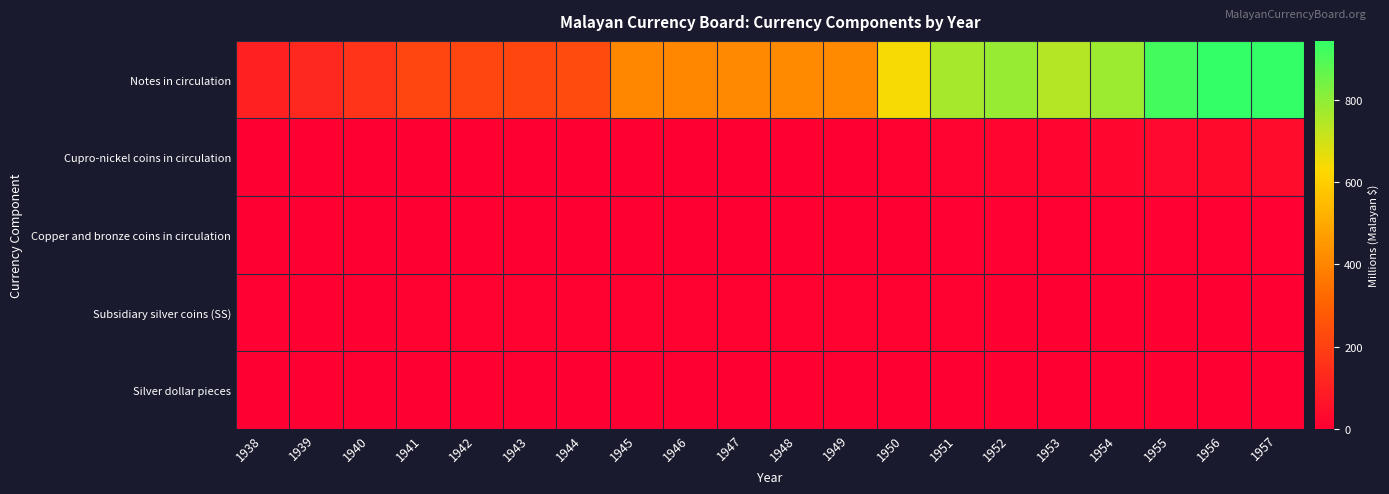

Between 1941 and 1956, which is larger?

1956